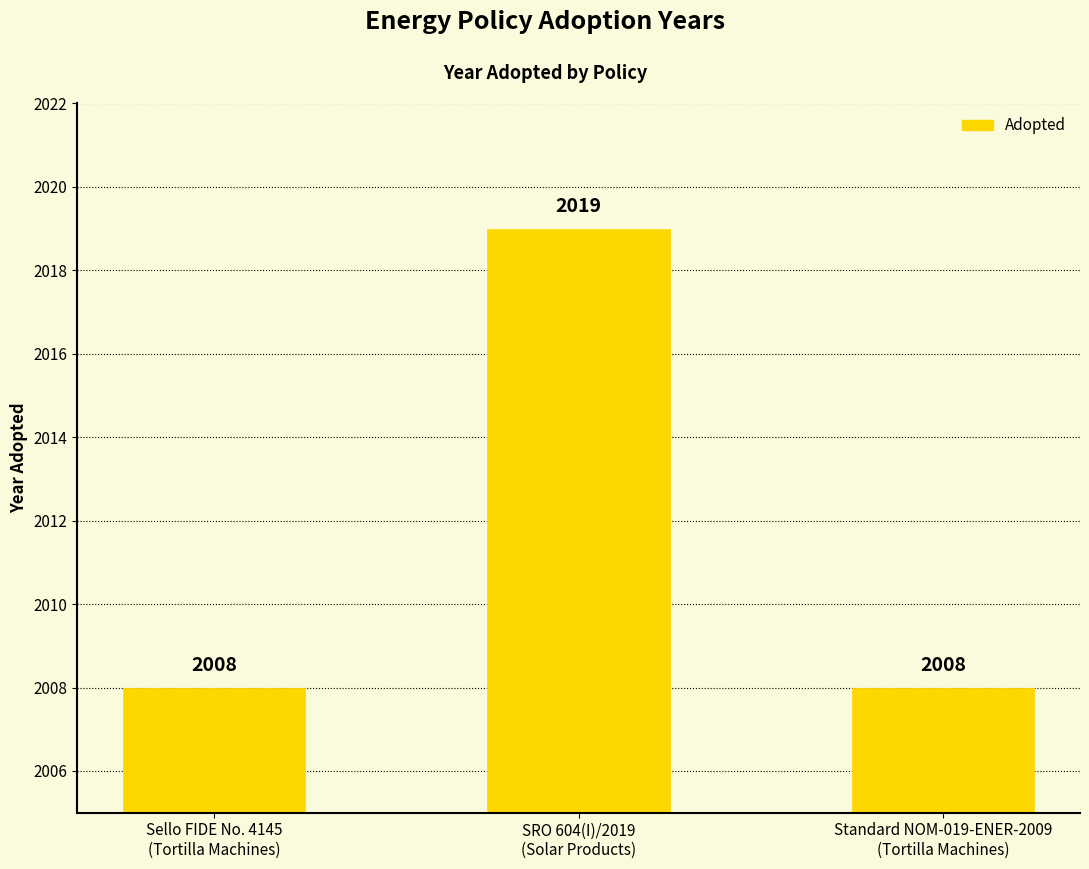

True or false: the data shows 2008 at Standard NOM-019-ENER-2009
(Tortilla Machines).

True